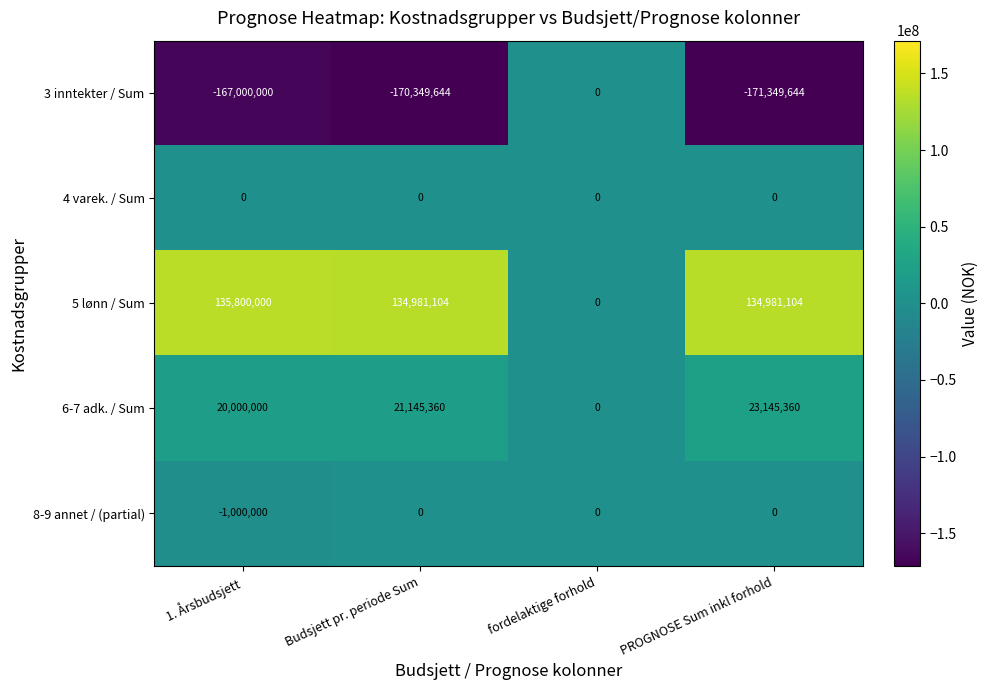

Read the 6-7 adk. / Sum value at Budsjett pr. periode Sum, to the nearest 10.

21145360